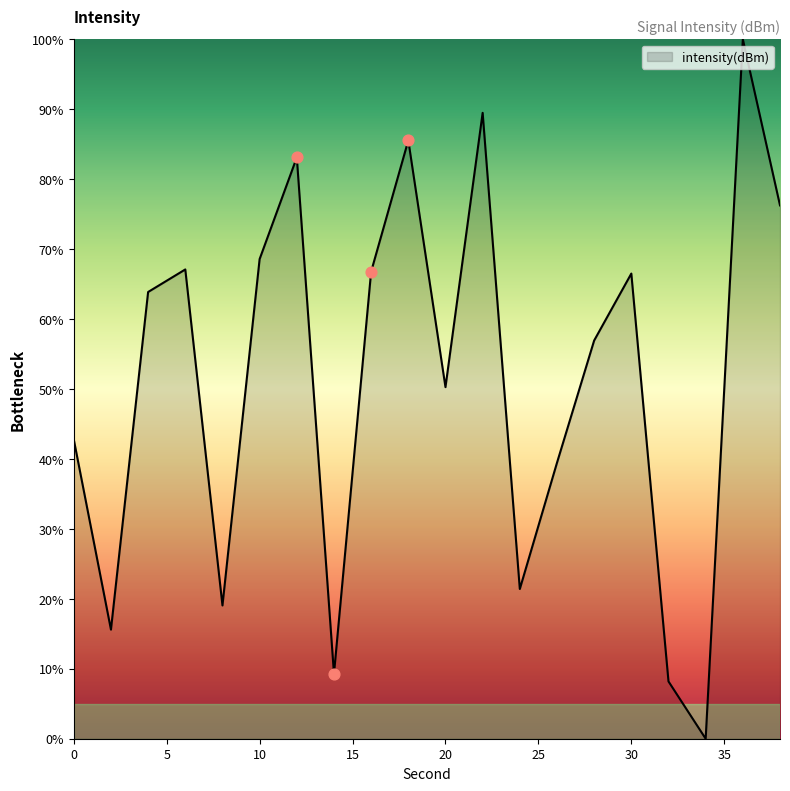

What is the difference between the maximum and minimum values?

100.0